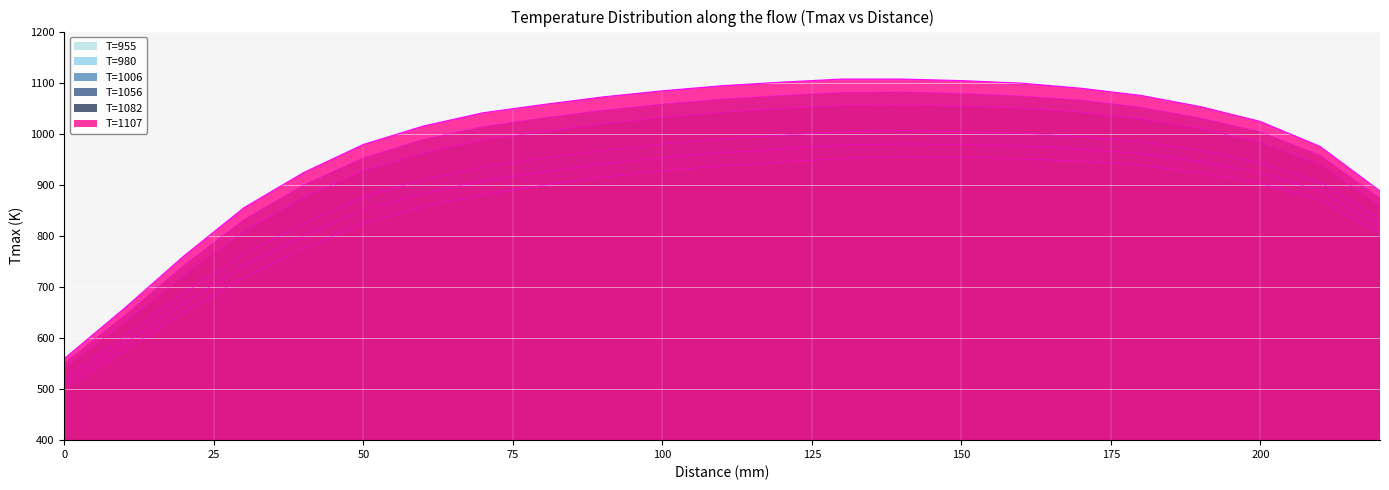

Rank the series by their average value, from lowest to highest.

T=955, T=980, T=1006, T=1056, T=1082, T=1107